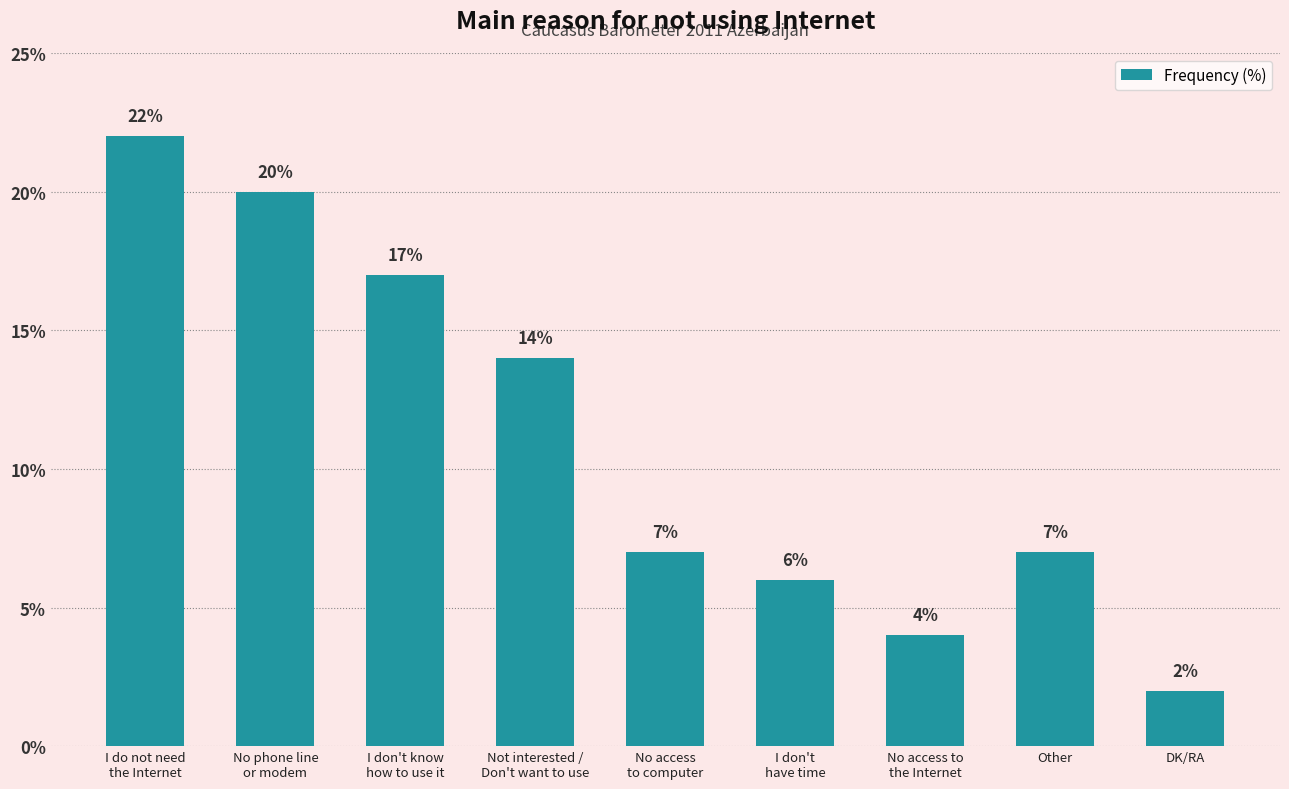

How many bars are there in total?

9